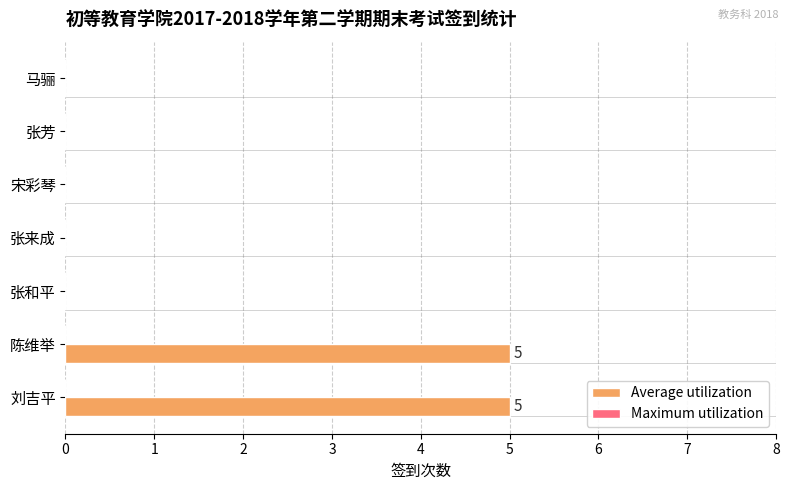

True or false: the data shows 0 at 宋彩琴.

True